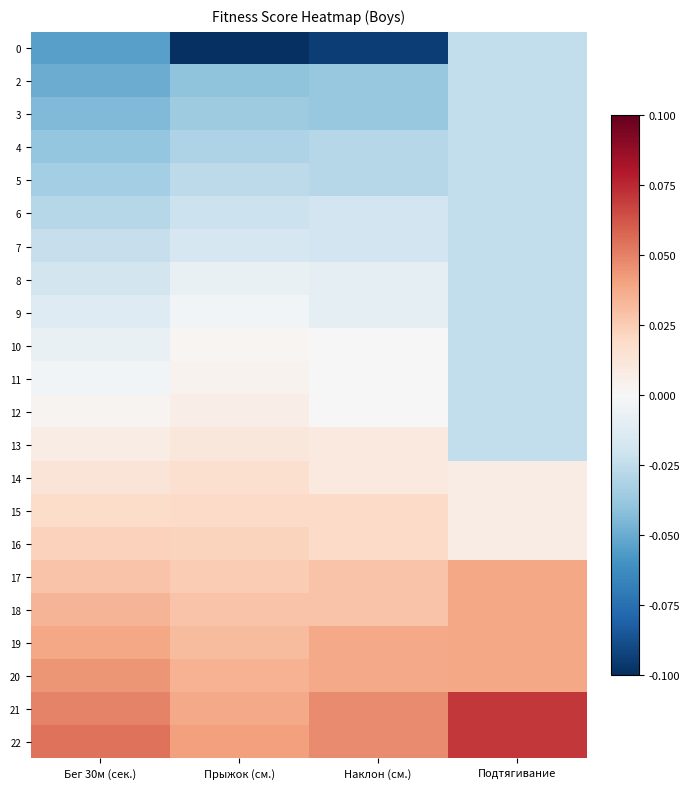

Reading left to right, transcribe all the data shown in this chart.

0: Бег 30м (сек.)=-0.1	Прыжок (см.)=-0.1	Наклон (см.)=-0.1	Подтягивание=-0.0
2: Бег 30м (сек.)=-0.0	Прыжок (см.)=-0.0	Наклон (см.)=-0.0	Подтягивание=-0.0
3: Бег 30м (сек.)=-0.0	Прыжок (см.)=-0.0	Наклон (см.)=-0.0	Подтягивание=-0.0
4: Бег 30м (сек.)=-0.0	Прыжок (см.)=-0.0	Наклон (см.)=-0.0	Подтягивание=-0.0
5: Бег 30м (сек.)=-0.0	Прыжок (см.)=-0.0	Наклон (см.)=-0.0	Подтягивание=-0.0
6: Бег 30м (сек.)=-0.0	Прыжок (см.)=-0.0	Наклон (см.)=-0.0	Подтягивание=-0.0
7: Бег 30м (сек.)=-0.0	Прыжок (см.)=-0.0	Наклон (см.)=-0.0	Подтягивание=-0.0
8: Бег 30м (сек.)=-0.0	Прыжок (см.)=-0.0	Наклон (см.)=-0.0	Подтягивание=-0.0
9: Бег 30м (сек.)=-0.0	Прыжок (см.)=-0.0	Наклон (см.)=-0.0	Подтягивание=-0.0
10: Бег 30м (сек.)=-0.0	Прыжок (см.)=0.0	Наклон (см.)=0.0	Подтягивание=-0.0
11: Бег 30м (сек.)=-0.0	Прыжок (см.)=0.0	Наклон (см.)=0.0	Подтягивание=-0.0
12: Бег 30м (сек.)=0.0	Прыжок (см.)=0.0	Наклон (см.)=0.0	Подтягивание=-0.0
13: Бег 30м (сек.)=0.0	Прыжок (см.)=0.0	Наклон (см.)=0.0	Подтягивание=-0.0
14: Бег 30м (сек.)=0.0	Прыжок (см.)=0.0	Наклон (см.)=0.0	Подтягивание=0.0
15: Бег 30м (сек.)=0.0	Прыжок (см.)=0.0	Наклон (см.)=0.0	Подтягивание=0.0
16: Бег 30м (сек.)=0.0	Прыжок (см.)=0.0	Наклон (см.)=0.0	Подтягивание=0.0
17: Бег 30м (сек.)=0.0	Прыжок (см.)=0.0	Наклон (см.)=0.0	Подтягивание=0.0
18: Бег 30м (сек.)=0.0	Прыжок (см.)=0.0	Наклон (см.)=0.0	Подтягивание=0.0
19: Бег 30м (сек.)=0.0	Прыжок (см.)=0.0	Наклон (см.)=0.0	Подтягивание=0.0
20: Бег 30м (сек.)=0.0	Прыжок (см.)=0.0	Наклон (см.)=0.0	Подтягивание=0.0
21: Бег 30м (сек.)=0.0	Прыжок (см.)=0.0	Наклон (см.)=0.0	Подтягивание=0.1
22: Бег 30м (сек.)=0.1	Прыжок (см.)=0.0	Наклон (см.)=0.0	Подтягивание=0.1